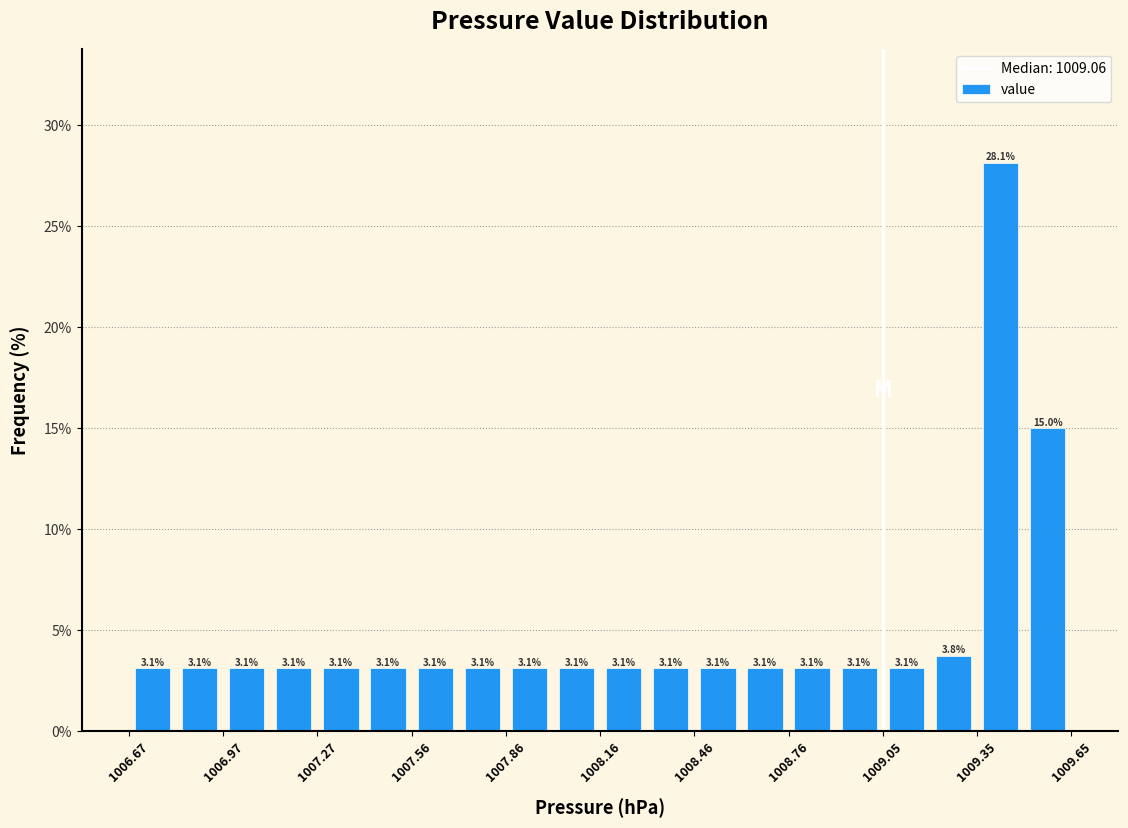

Around what value on the x-axis is the tallest bar? Give the approximate position of its centre, as read against the axis.

1009.45